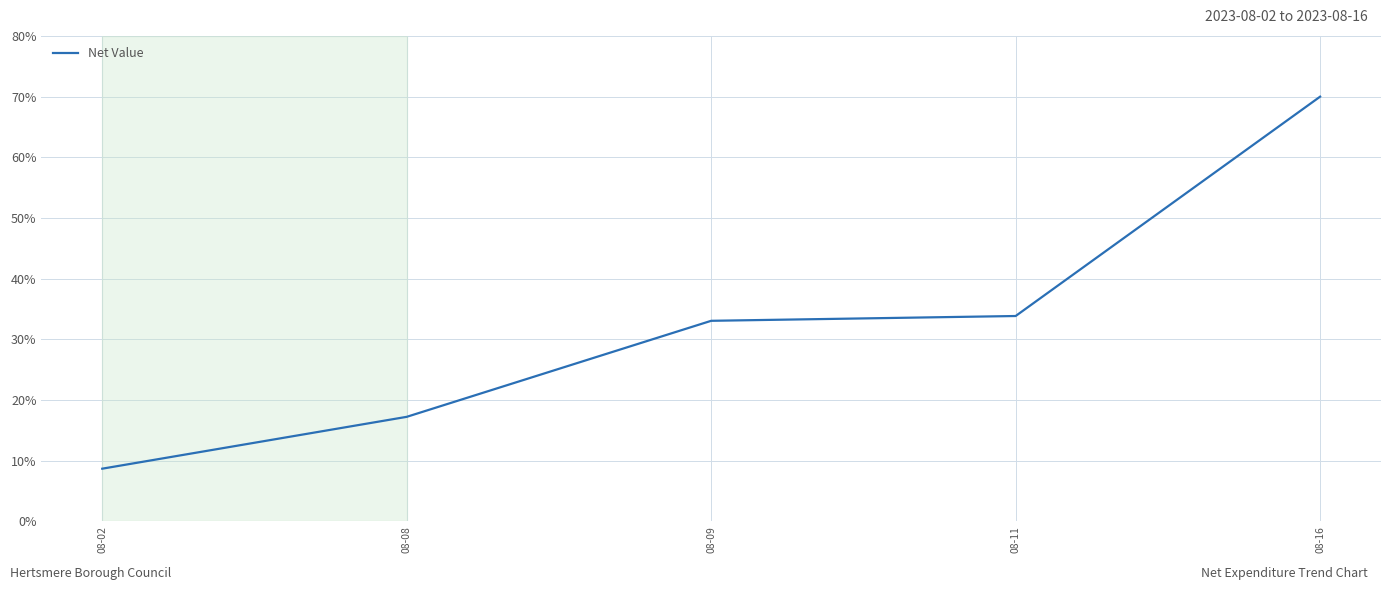

True or false: there are more than 0 points higher than both neighbors.

False